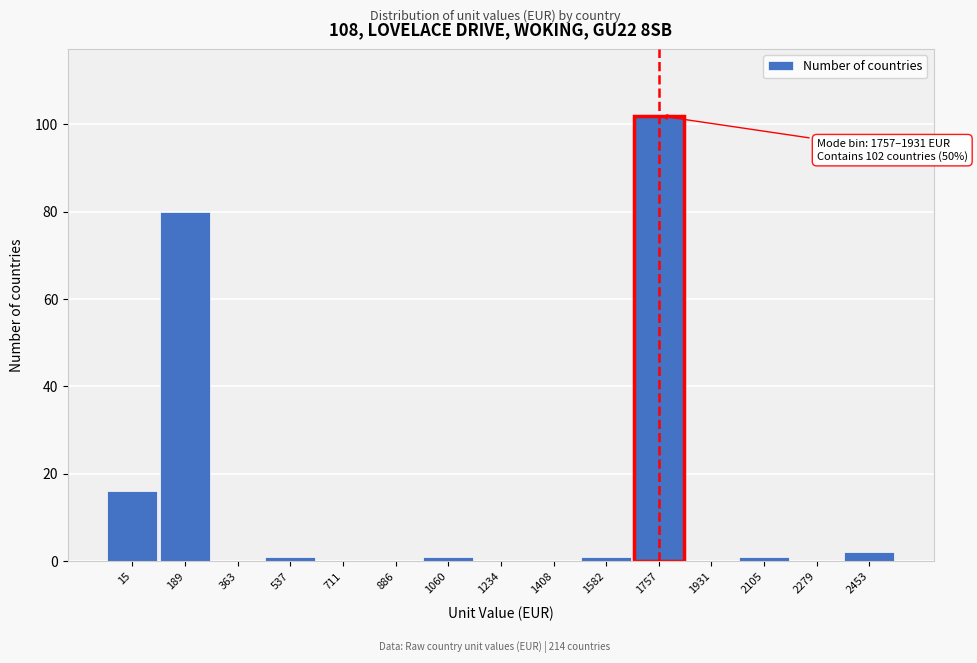

Reading right to left, extract all data points from this chart.

2453=2	2279=0	2105=1	1931=0	1757=102	1582=1	1408=0	1234=0	1060=1	886=0	711=0	537=1	363=0	189=80	15=16